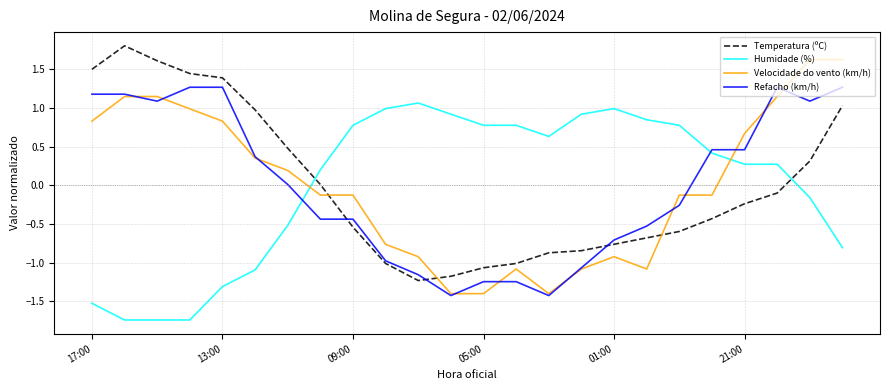

What are all the series names shown in the legend?

Temperatura (ºC), Humidade (%), Velocidade do vento (km/h), Refacho (km/h)